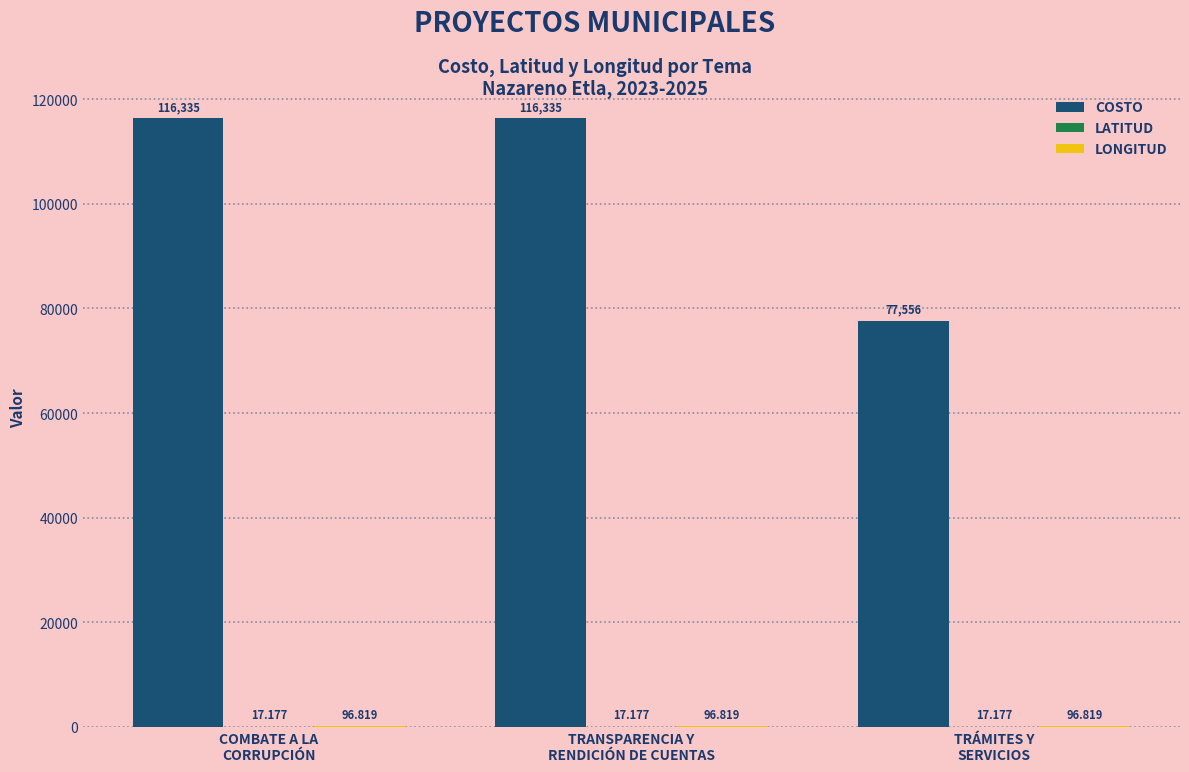

Which series has the largest total across all categories?

COSTO